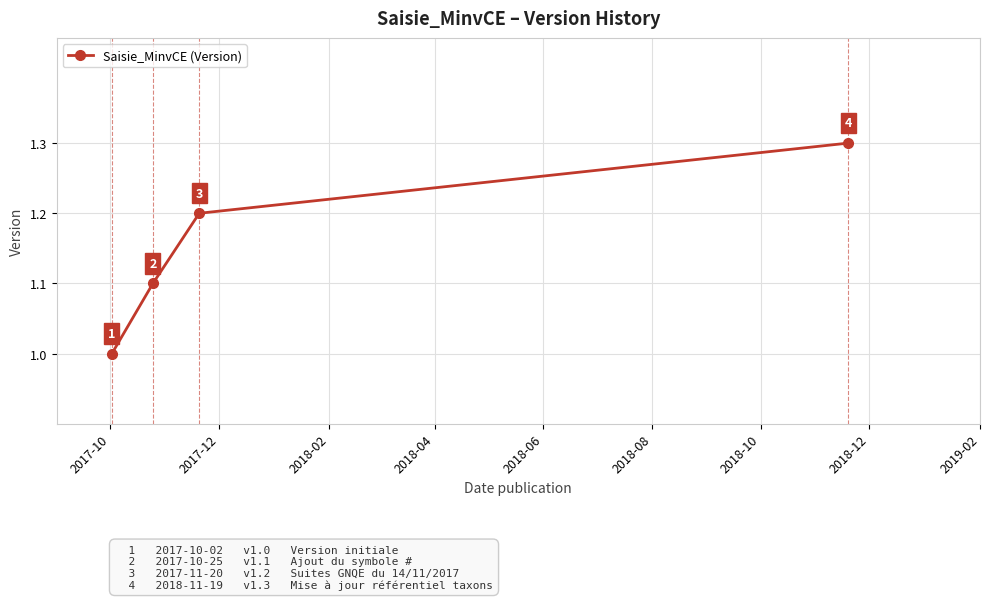

What is the value of the 4th point from the left?

1.3